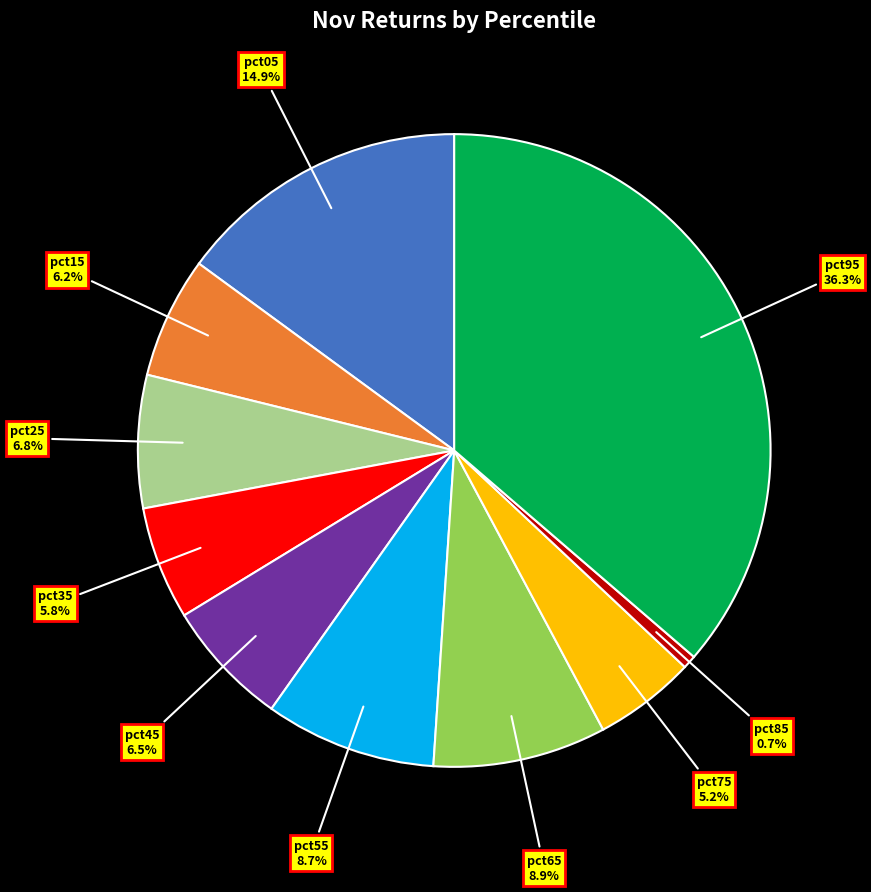

Does any single category account for the majority?

No